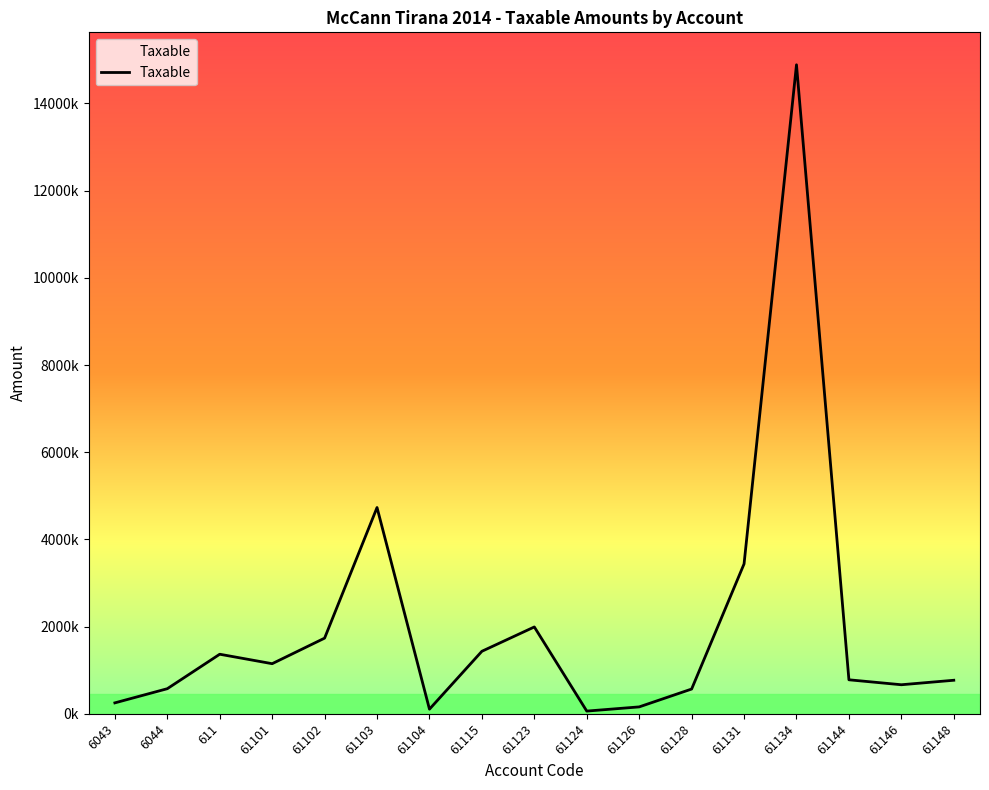

The chart shows a value of 1433753.2 at 61115. True or false?

True